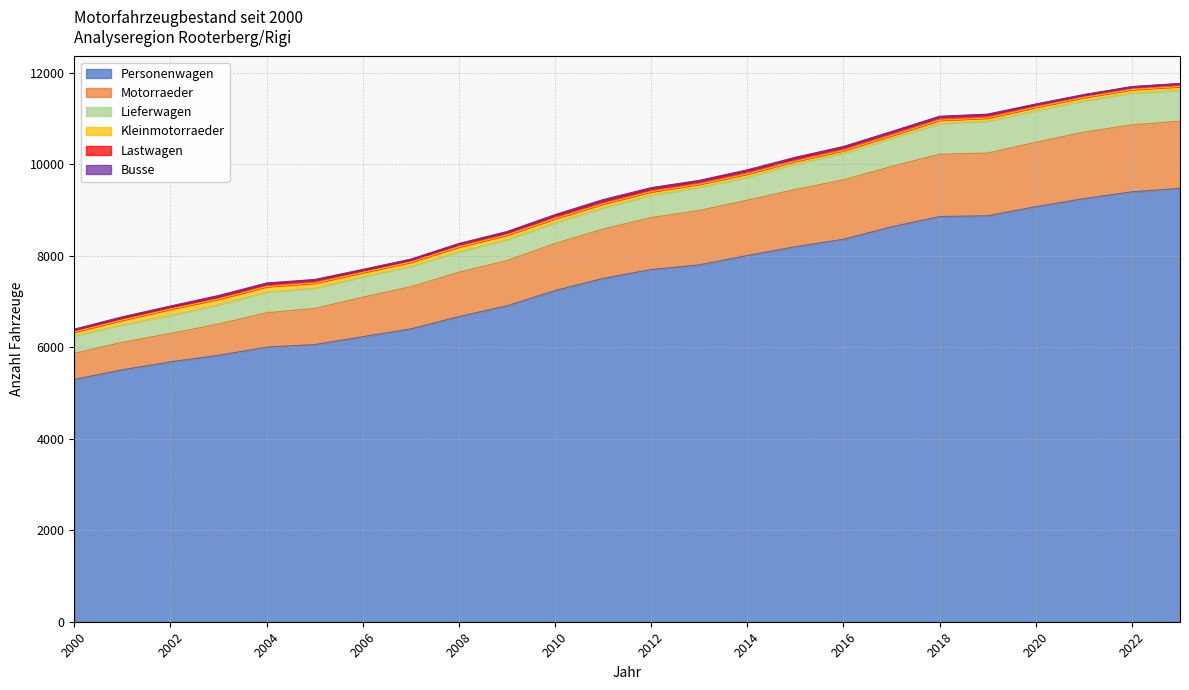

What is the spread (max minus min) of values at 2010?

7220